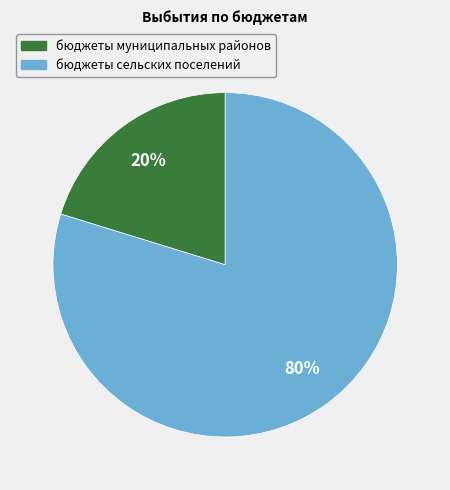

Count the number of slices in the pie.

2